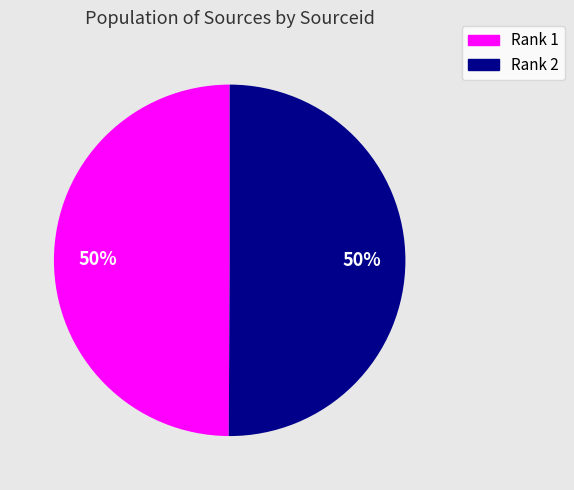

True or false: Rank 1 accounts for 37% of the total.

False